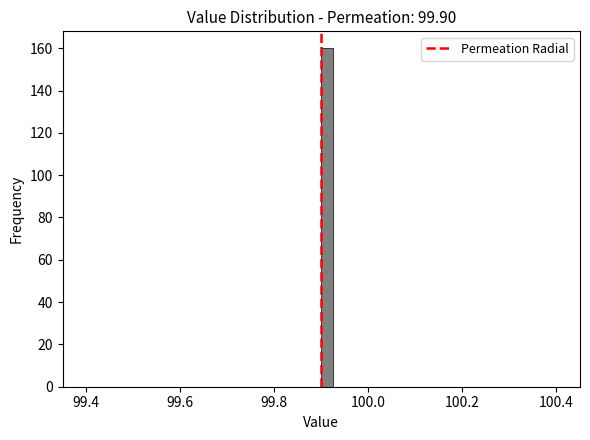

Read against the x-axis, roughly where is the centre of the tallest bar?

99.92